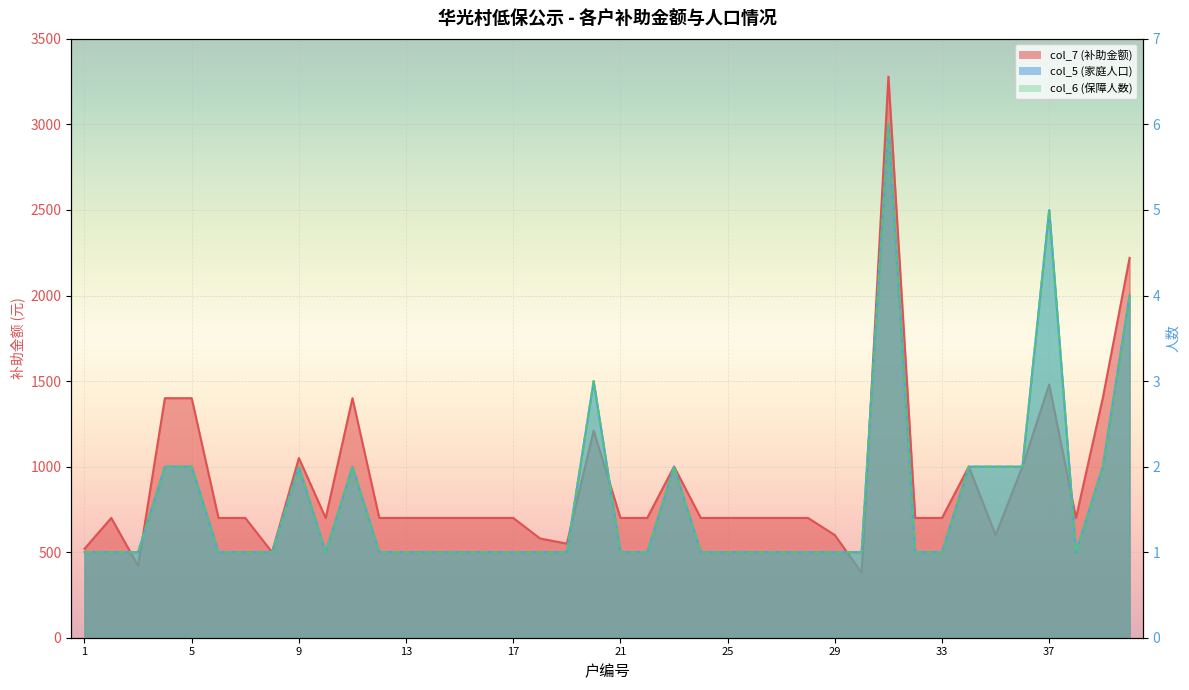

How many data points does each series have?

40